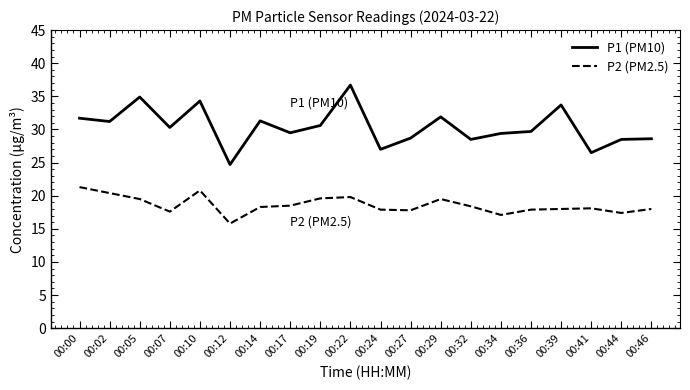

What is the highest value of the P1 (PM10) series?

36.7